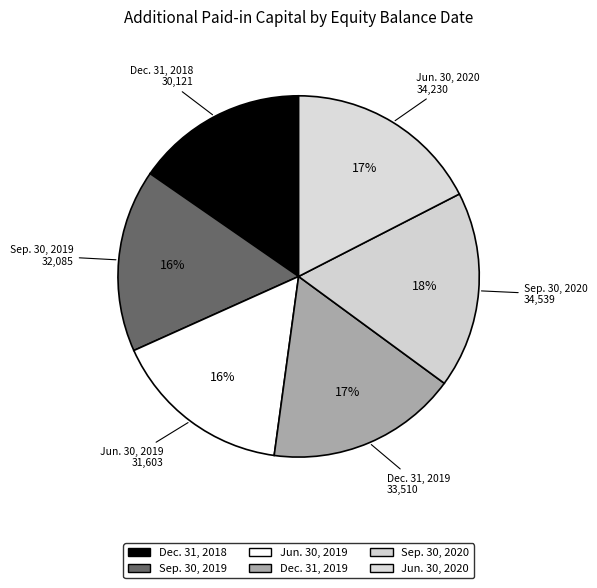

Count the number of slices in the pie.

6